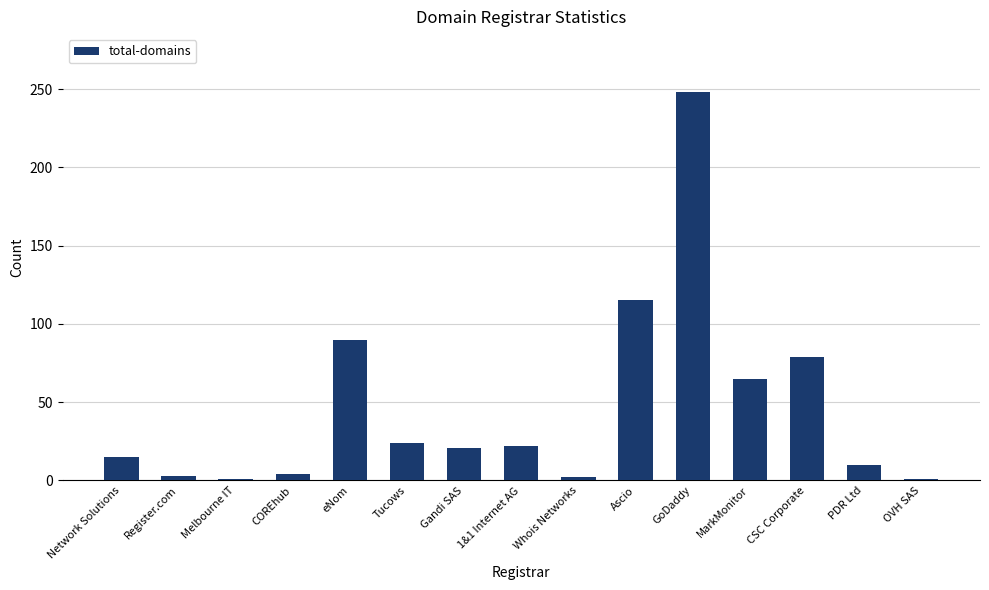

Count the number of data series in this chart.

1